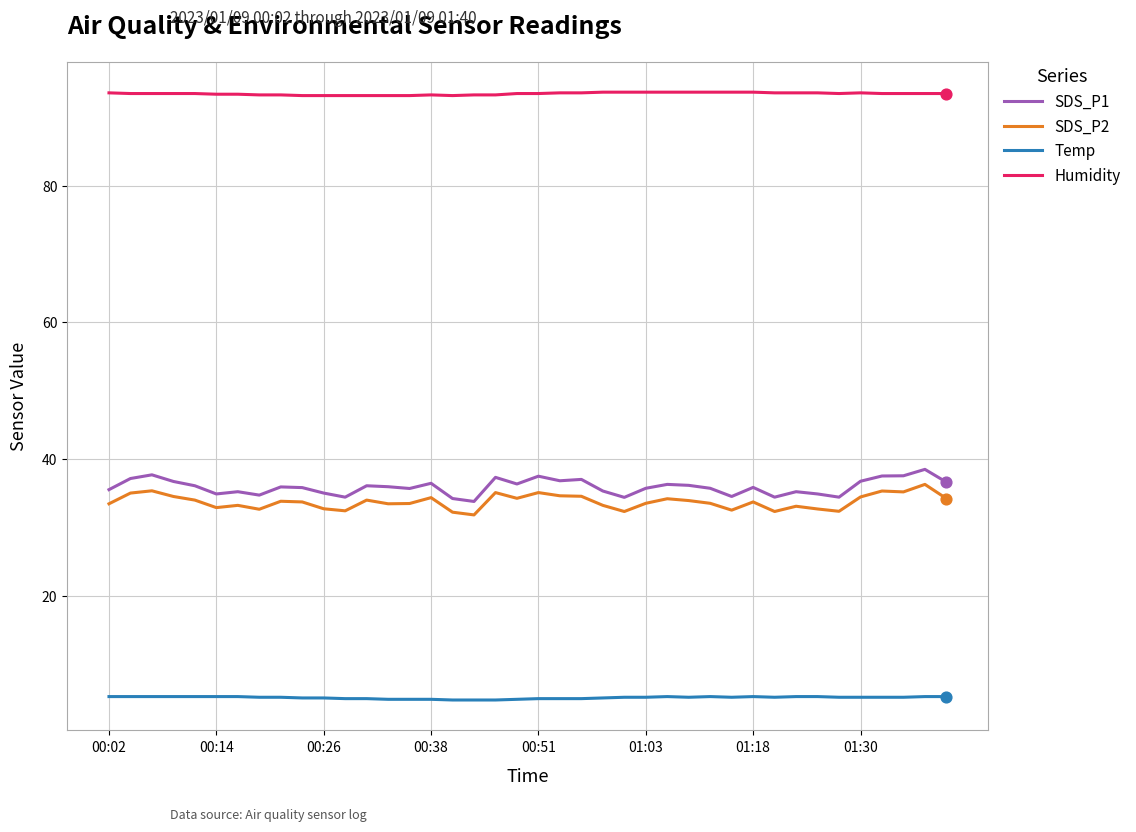

Which series has the widest spread of values?

SDS_P1